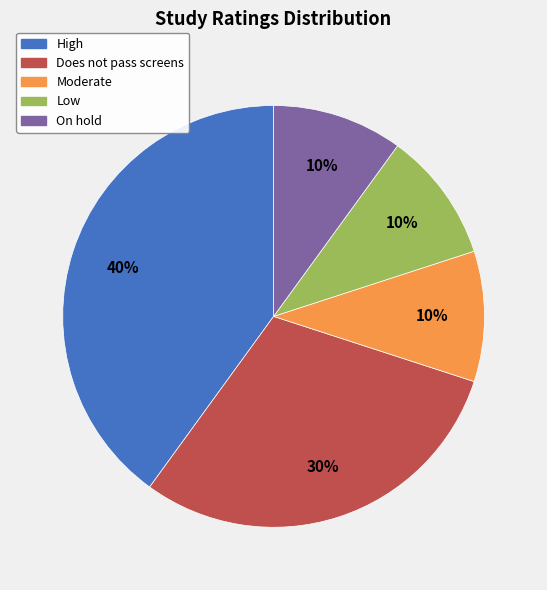

Is there any slice that represents more than half of the pie?

No